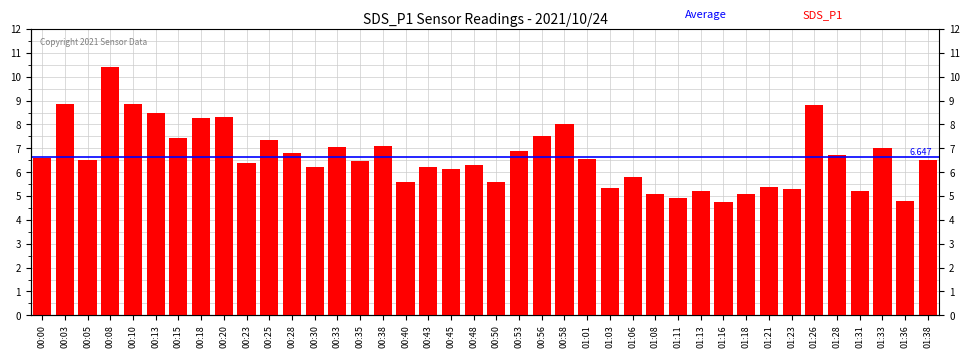

What is the ratio of the value at 00:33 to the value at 00:45?

1.2